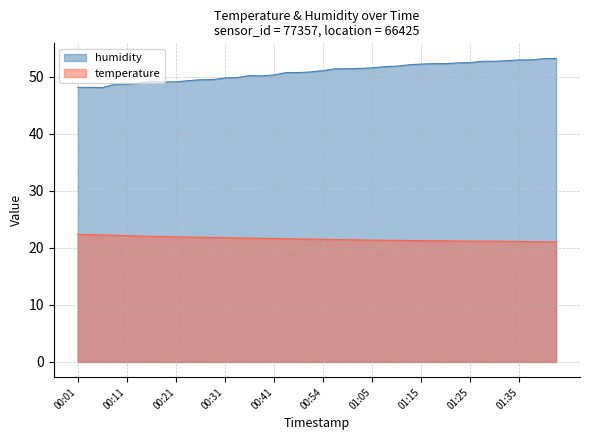

List the series in order of their overall mean, lowest first.

temperature, humidity